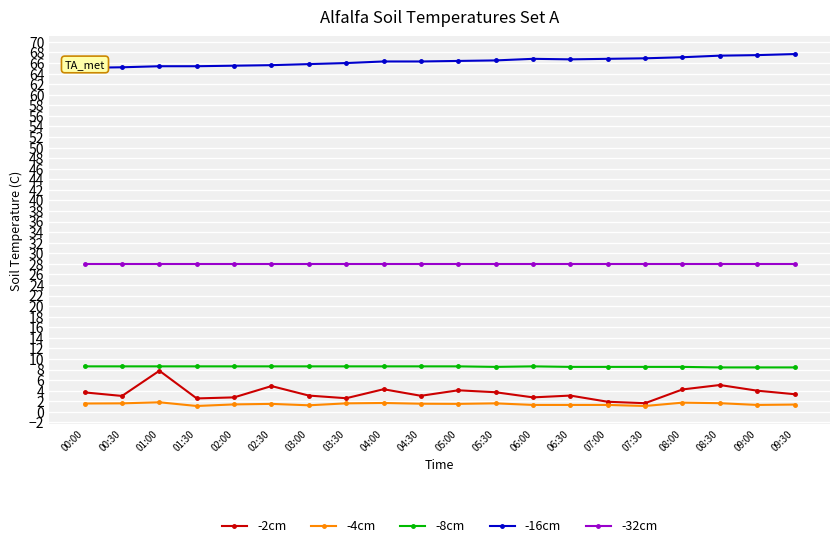

How many -4cm values are between 1 and 2?

20